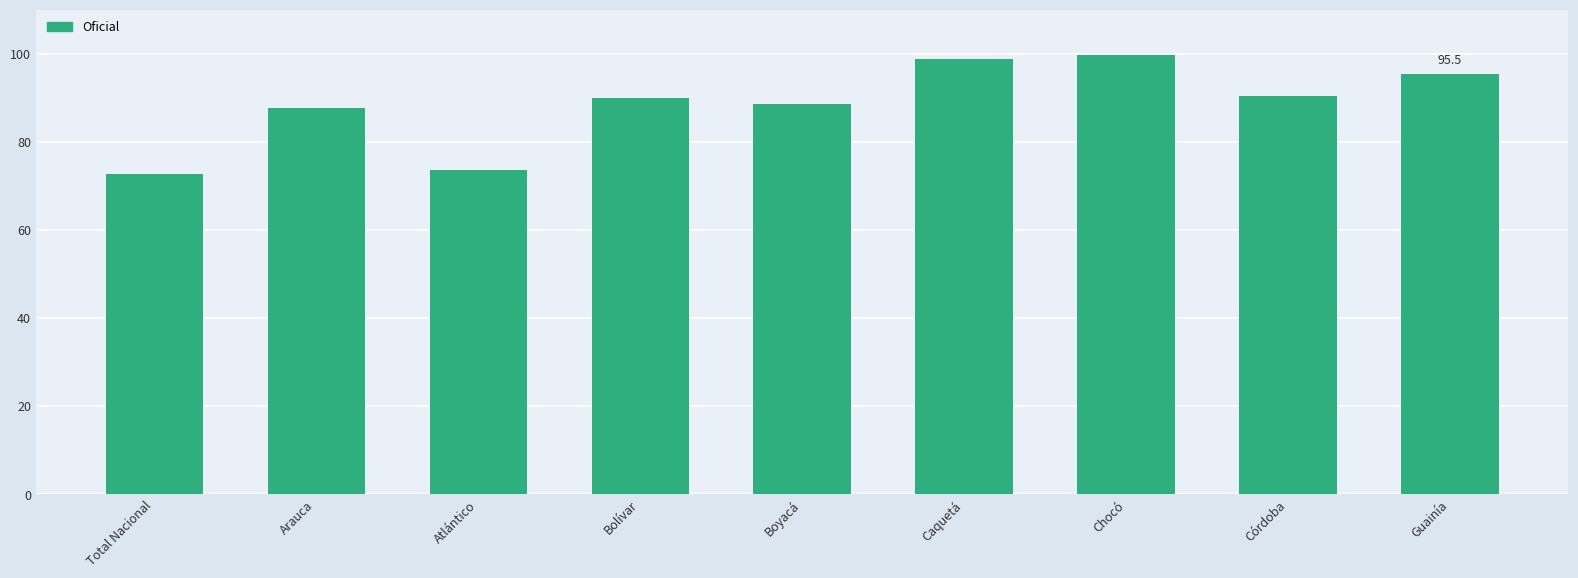

What is the greatest value displayed?

99.7